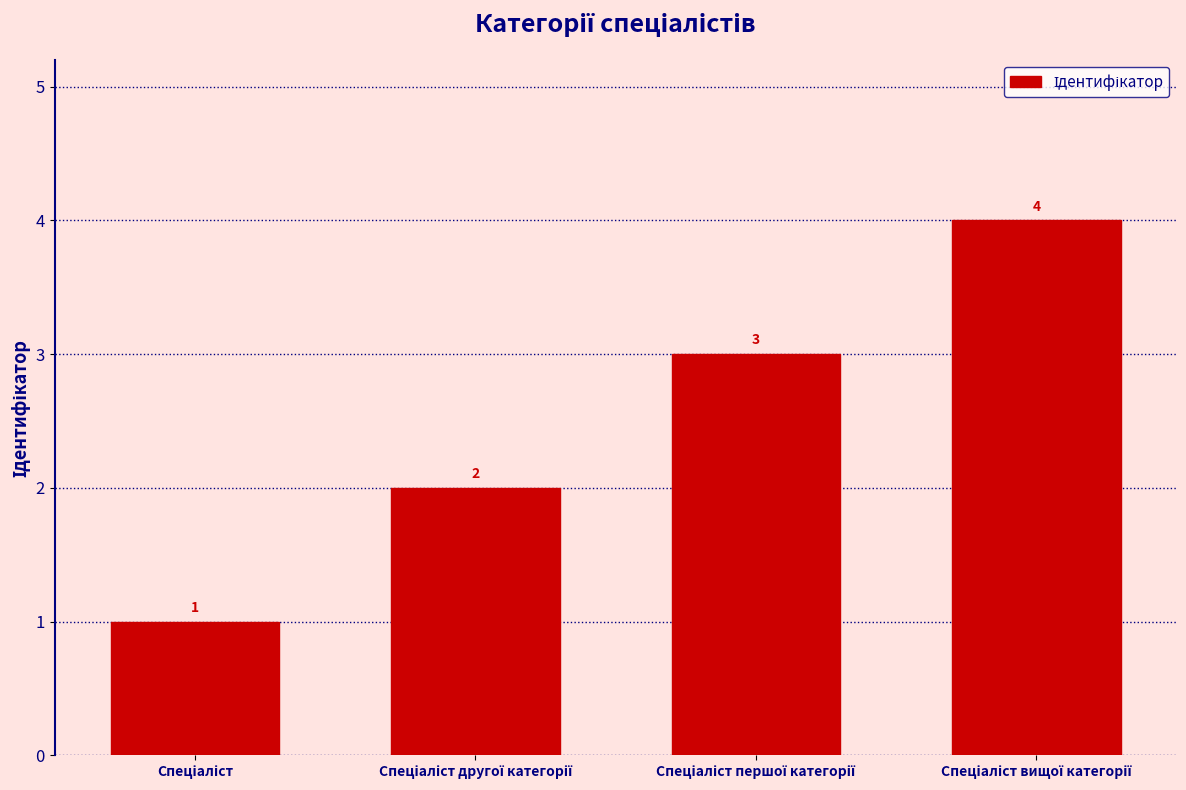

What is the sum of all values?

10